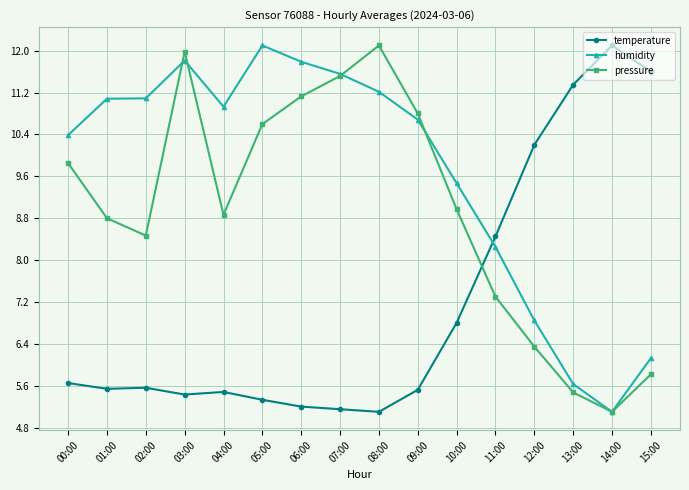

Rank the series by their average value, from lowest to highest.

temperature, pressure, humidity